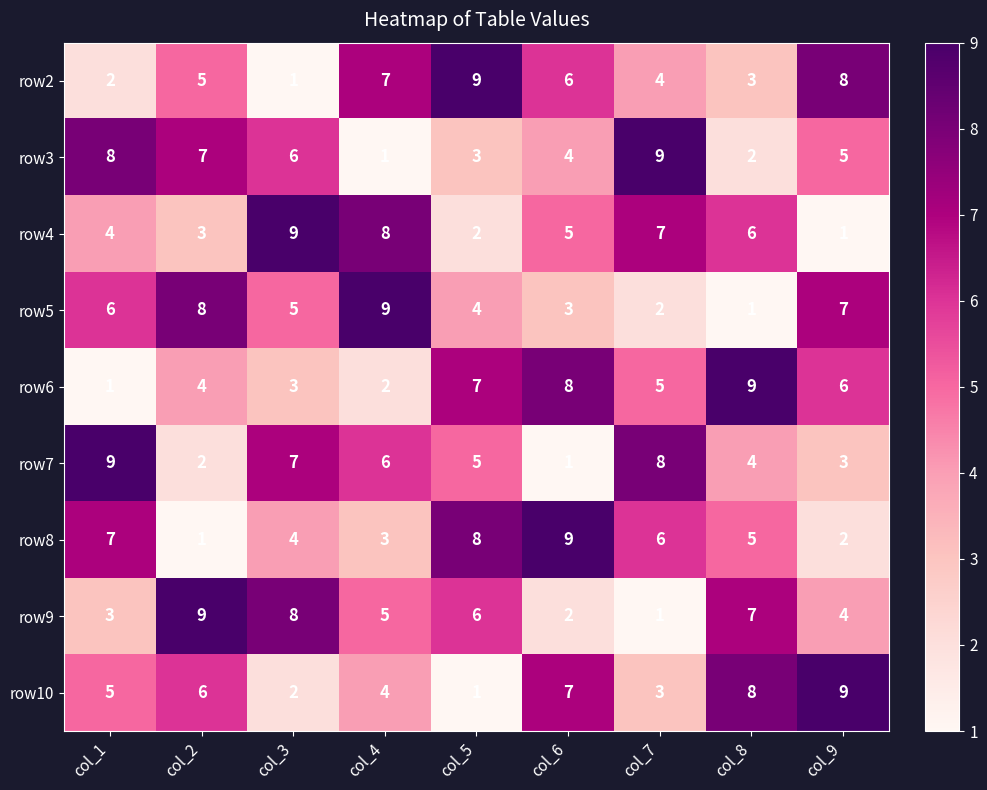

How many categories are shown in the chart?

9